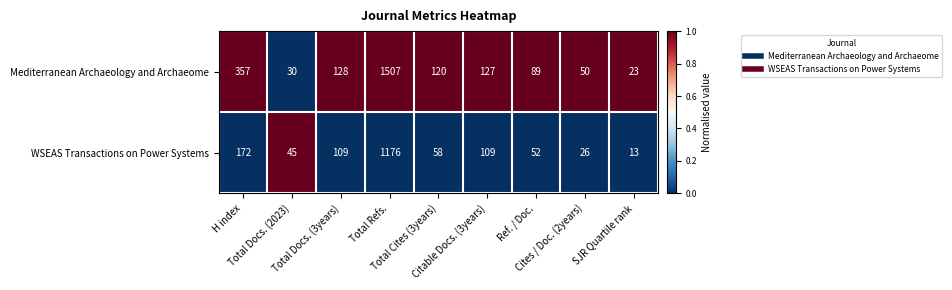

Which series has the largest total across all categories?

Mediterranean Archaeology and Archaeome